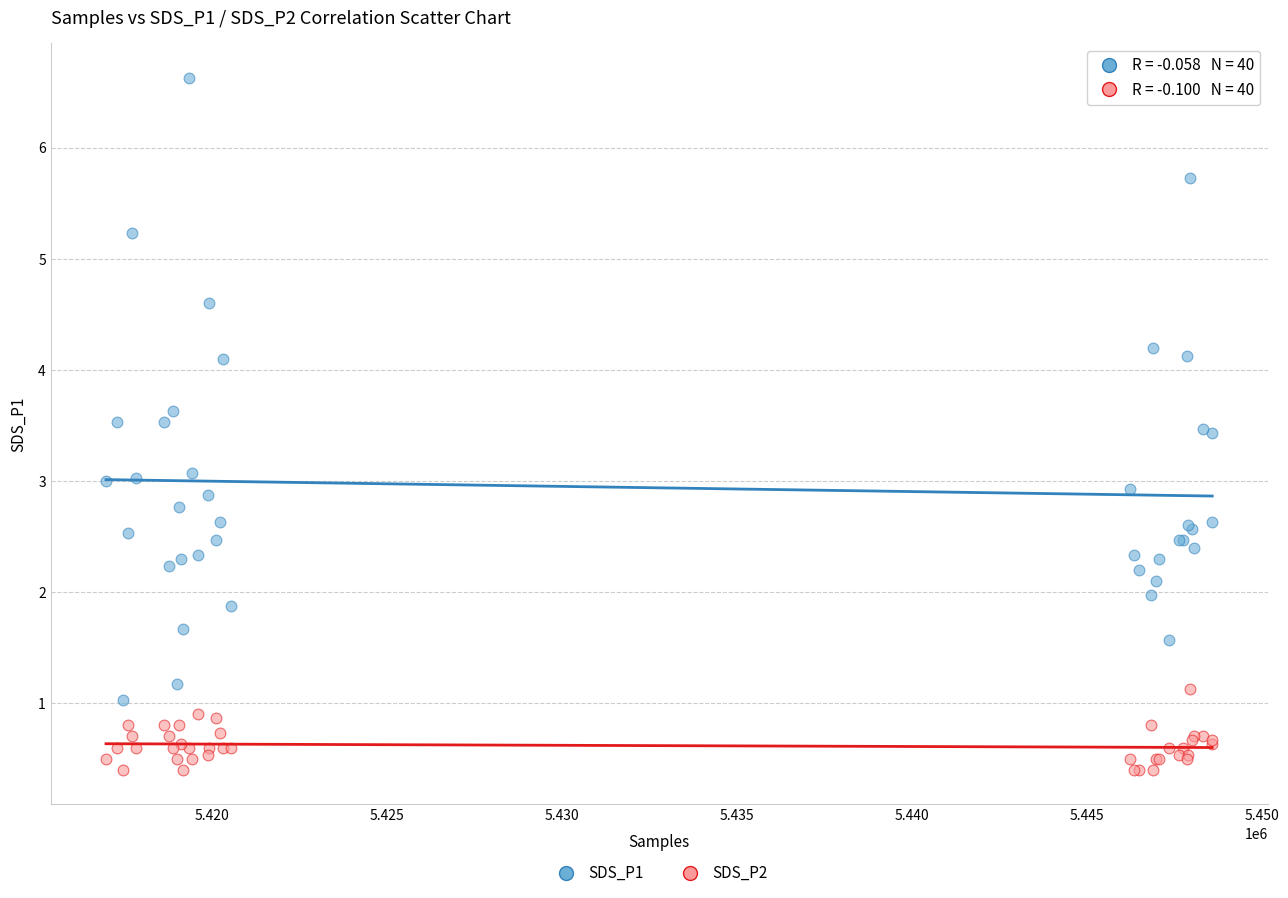

Which series reaches the maximum Y coordinate?

SDS_P1